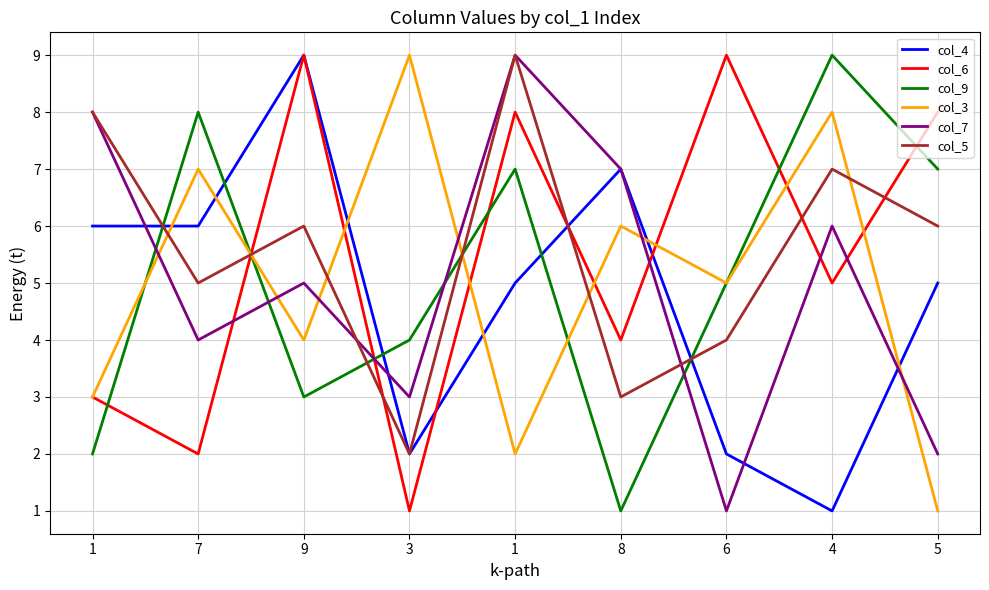

What is the sum of the col_7 values at 1 and 4?

14